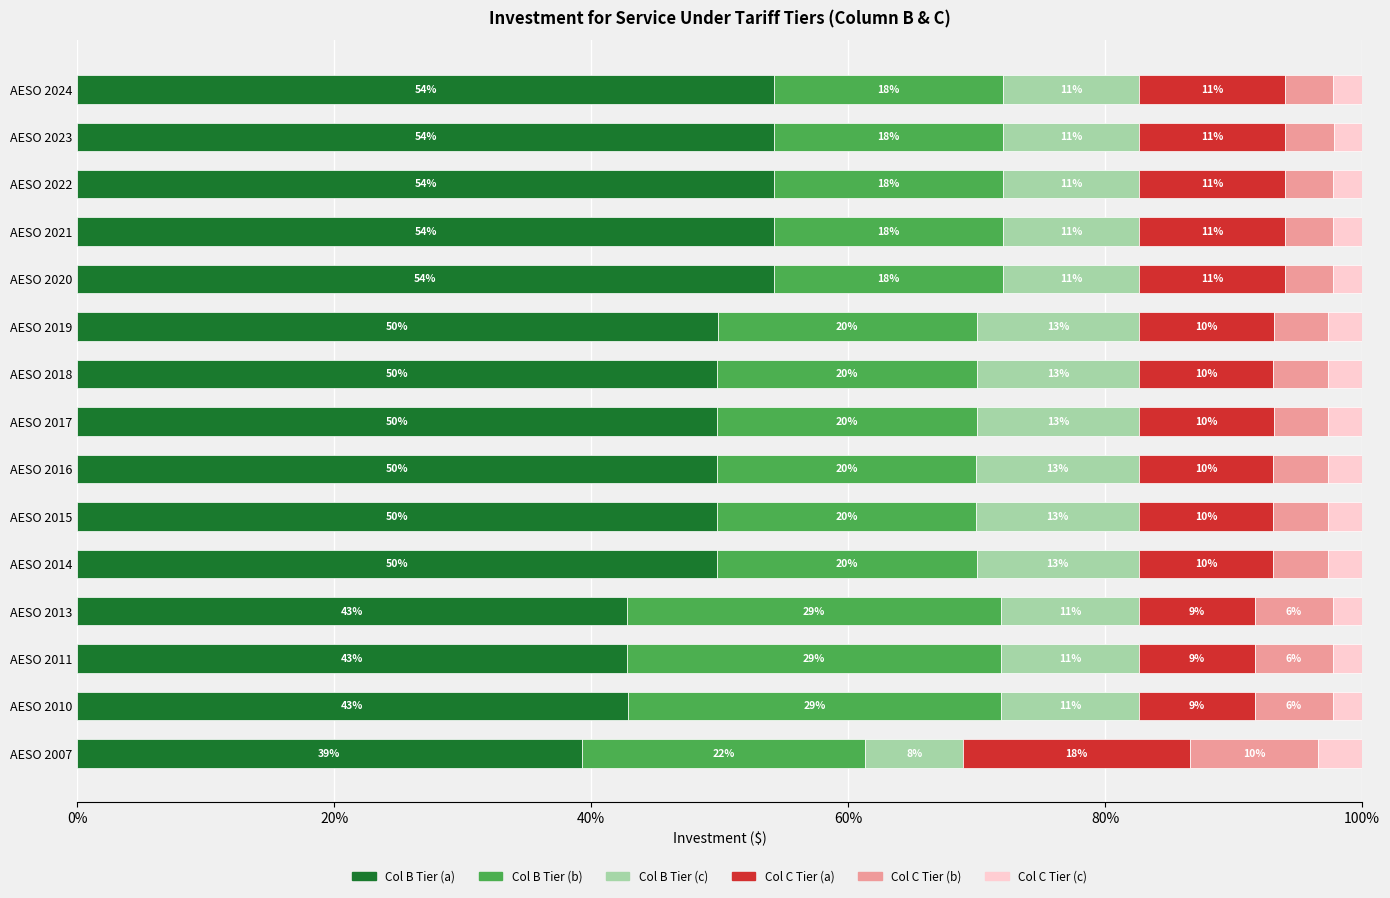

What are all the series names shown in the legend?

Col B Tier (a), Col B Tier (b), Col B Tier (c), Col C Tier (a), Col C Tier (b), Col C Tier (c)